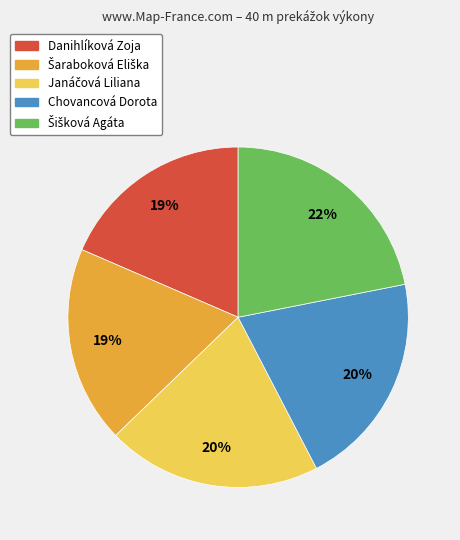

Is the sum of Danihlíková Zoja and Chovancová Dorota greater than half?

No